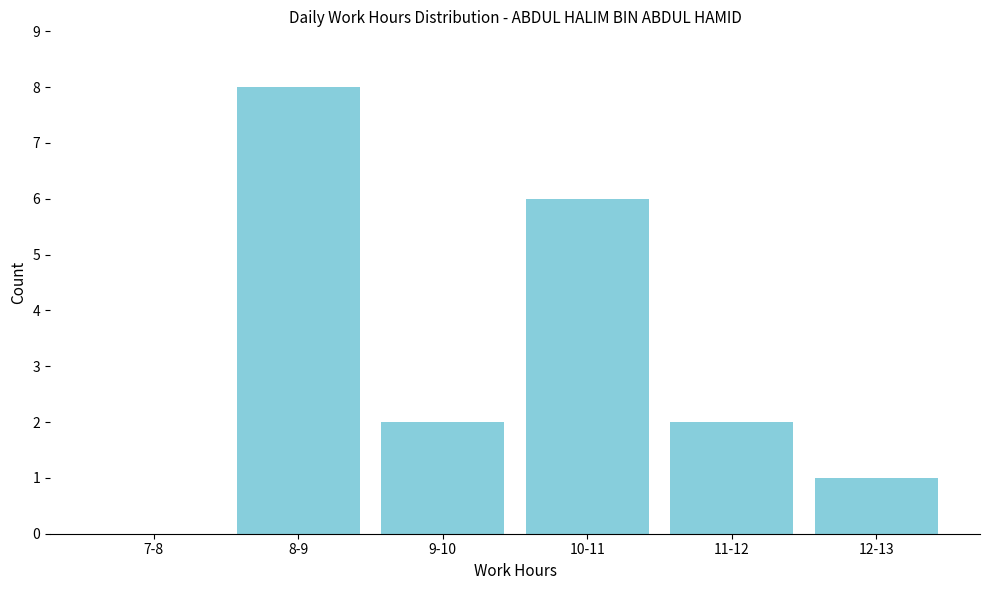

Reading left to right, what are all the values shown in this chart?

7-8=0	8-9=8	9-10=2	10-11=6	11-12=2	12-13=1